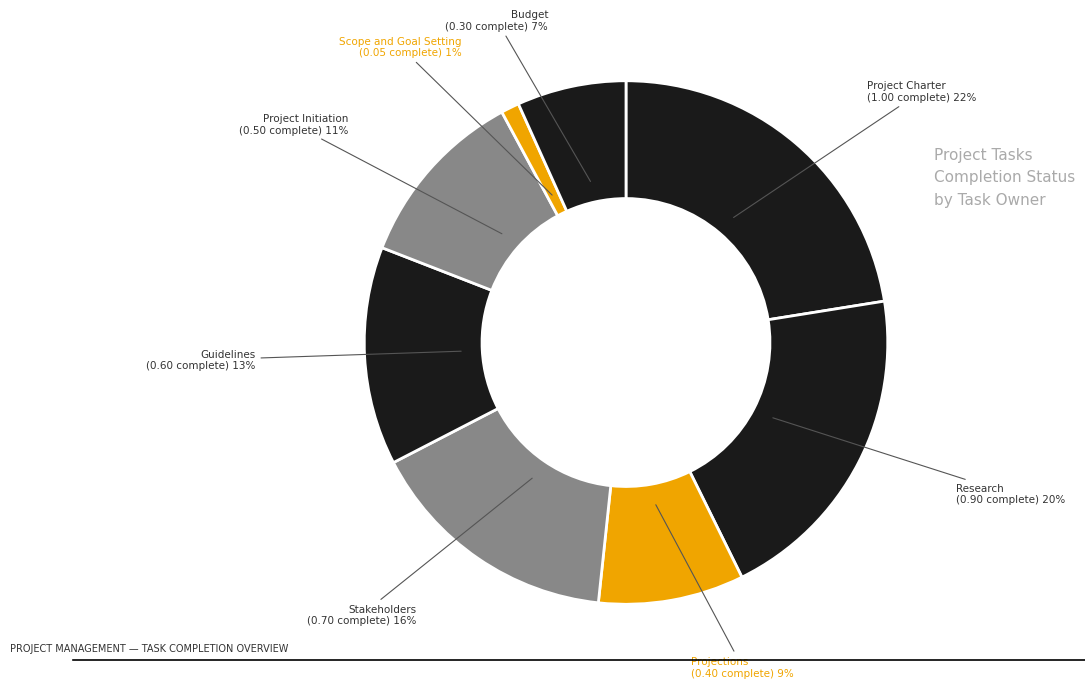

What is the ratio of the value at Stakeholders to the value at Project Charter?

0.7